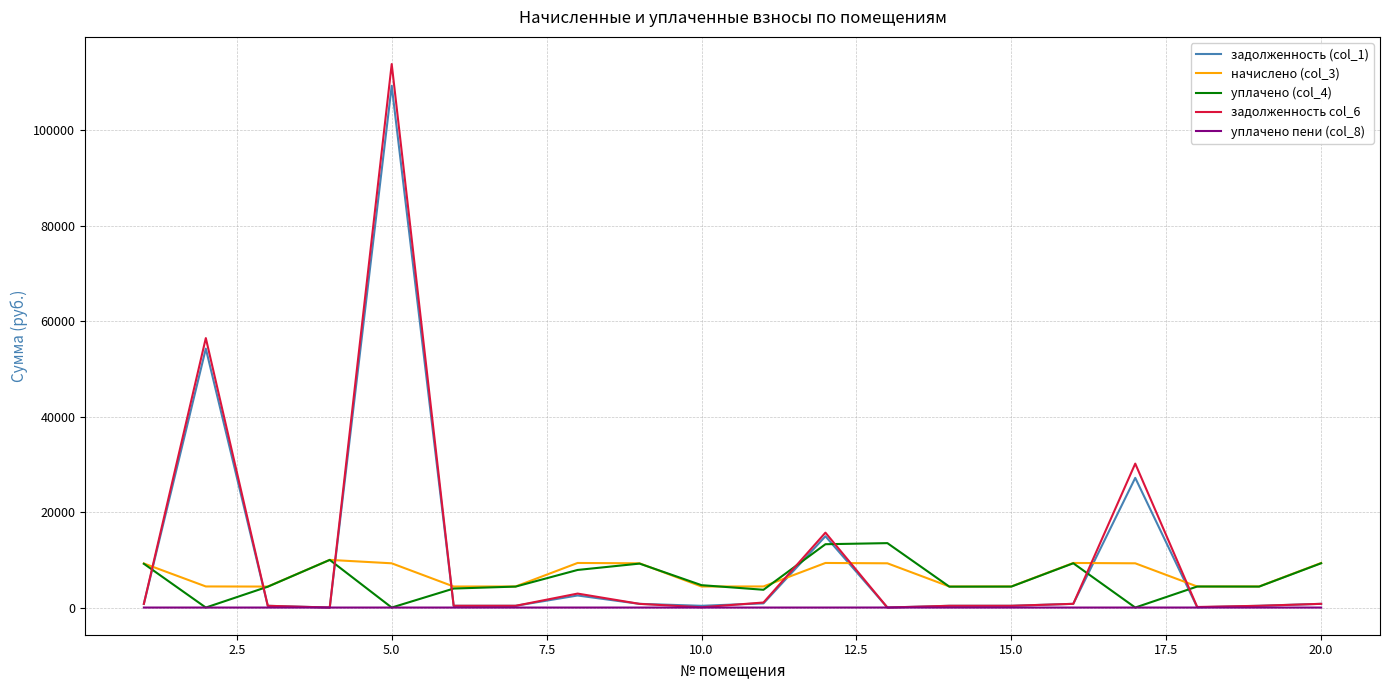

What is the difference between the maximum and minimum values in the уплачено (col_4) series?

13490.5